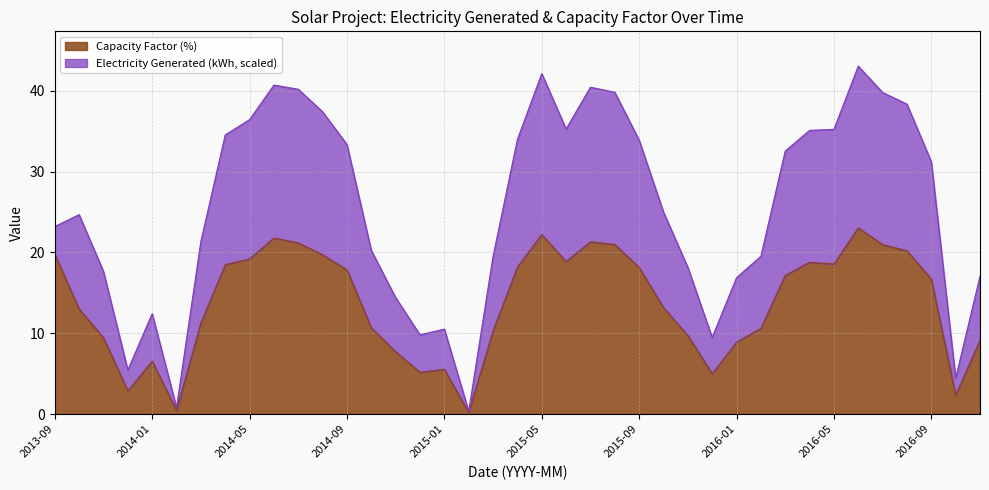

What is the sum of all Electricity Generated (kWh) values?

994.0